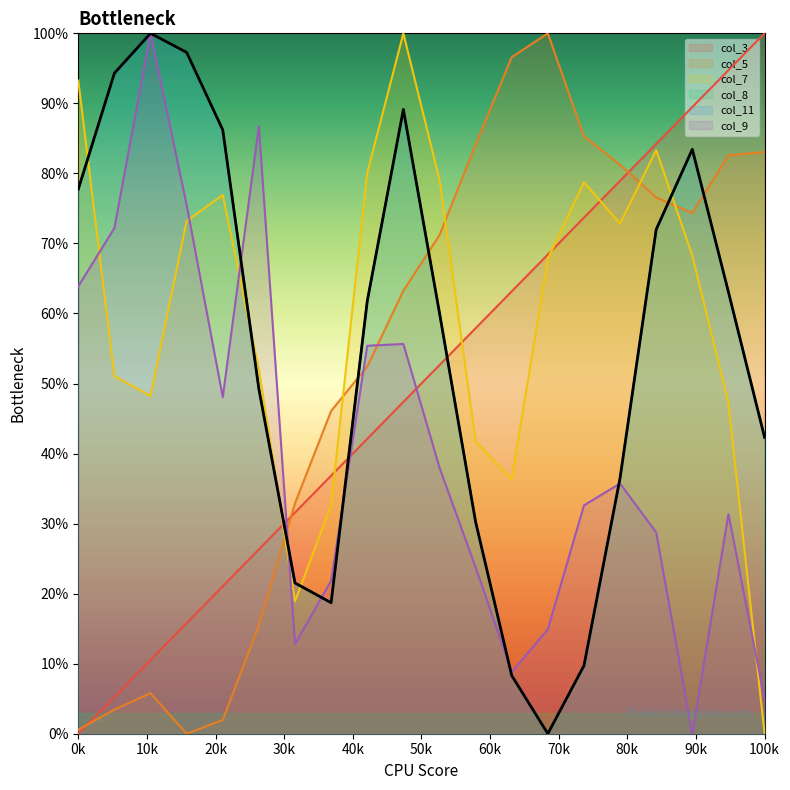

What is the value of the col_11 point at the 18th from the left?

83.4